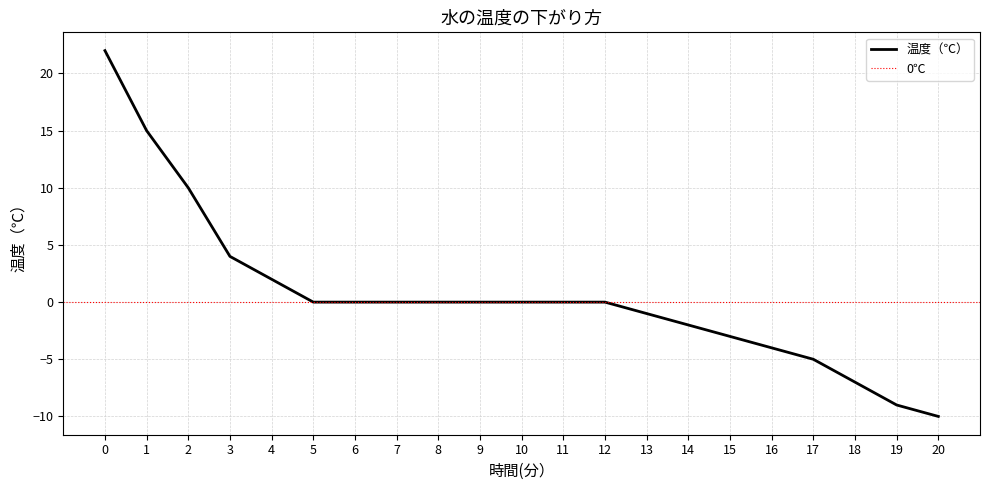

Between 11 and 9, which is larger?

11